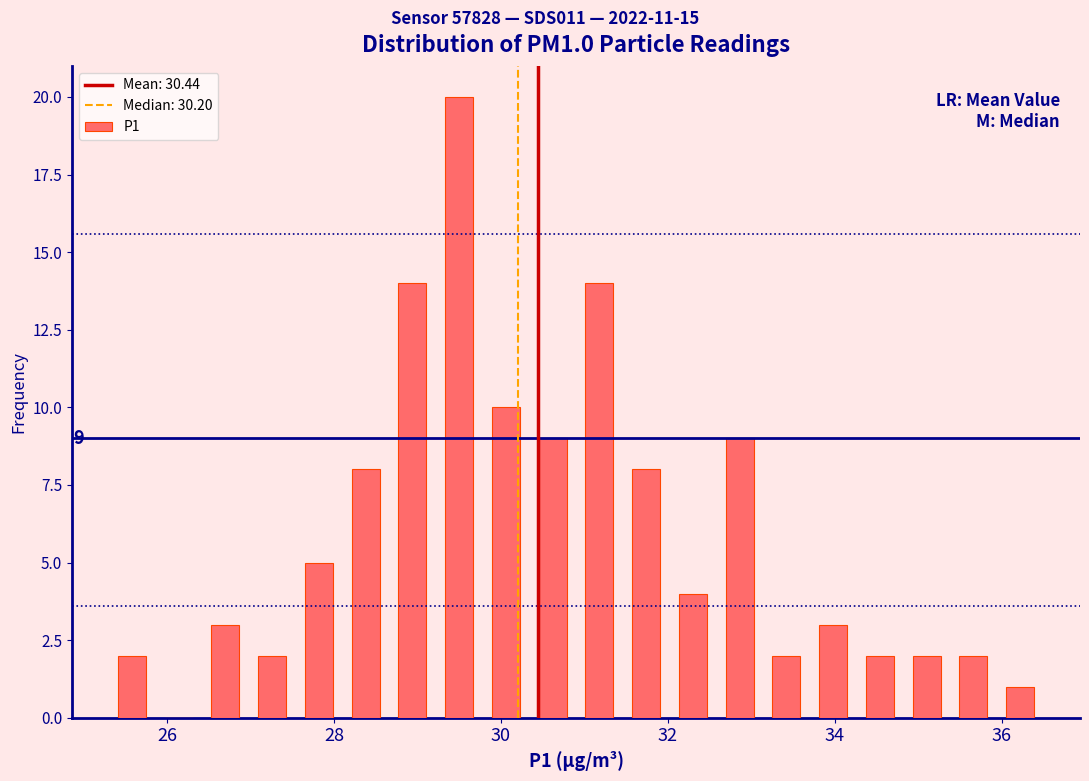

Read against the x-axis, roughly where is the centre of the tallest bar?

29.6